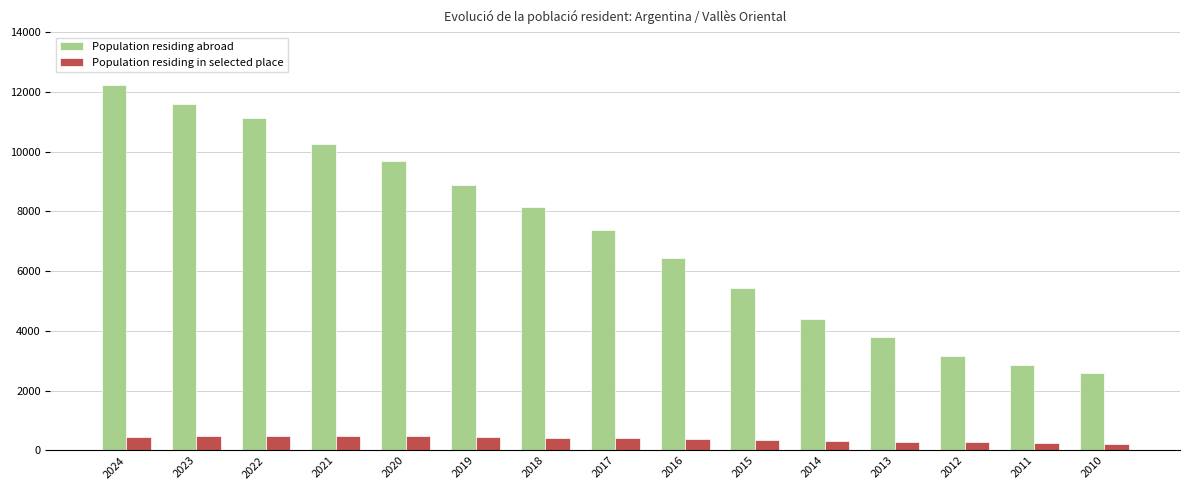

What is the total value across all series at 2015?

5774